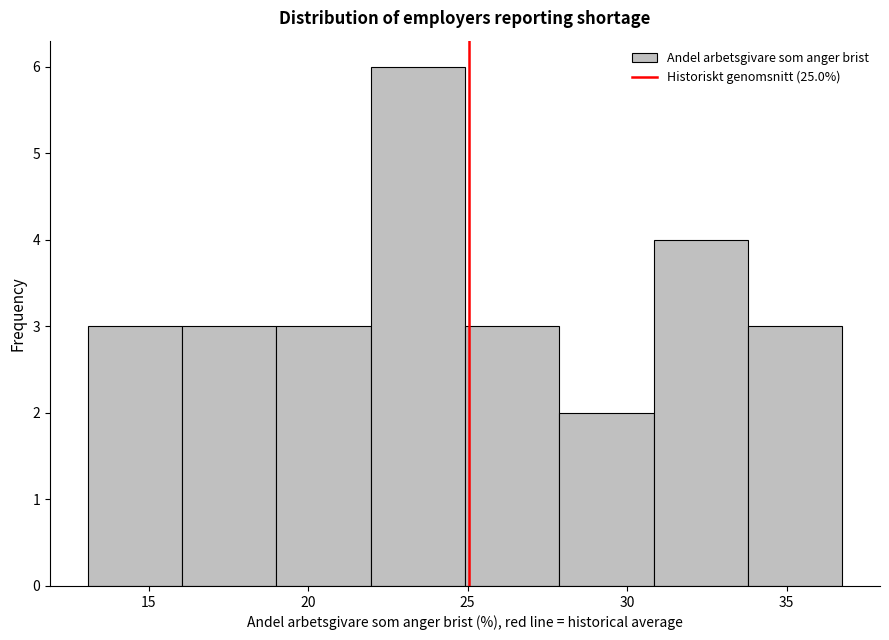

Over which range of the x-axis is the bar tallest?

22.0 to 25.0